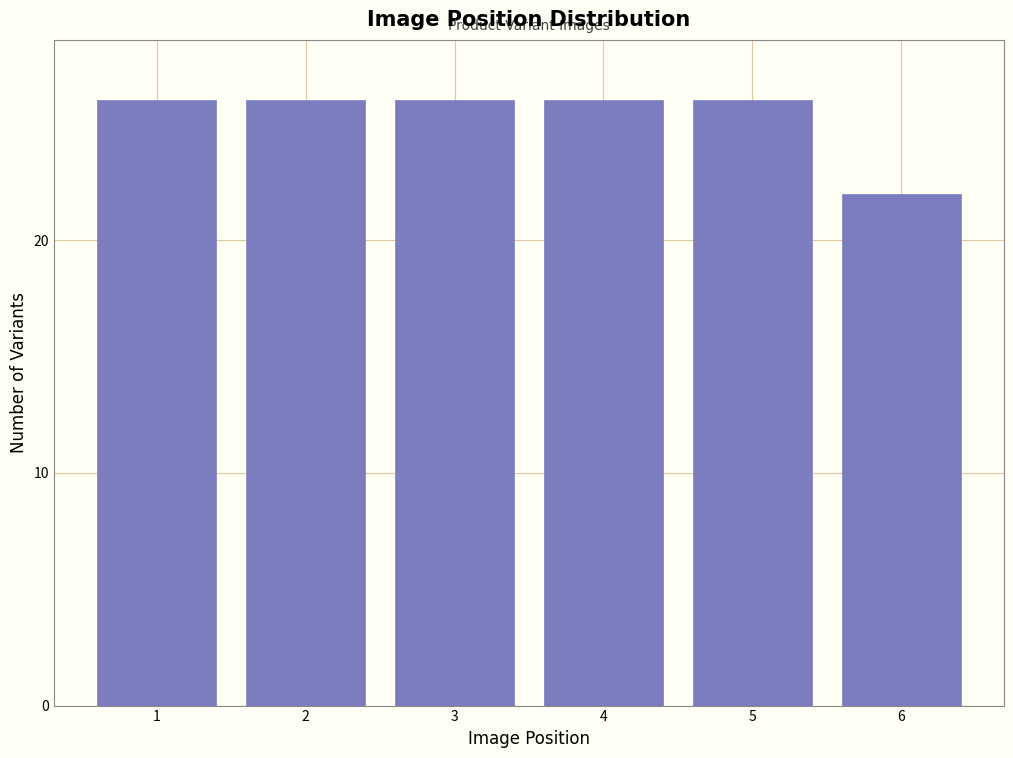

Reading left to right, transcribe all the data shown in this chart.

1=26	2=26	3=26	4=26	5=26	6=22